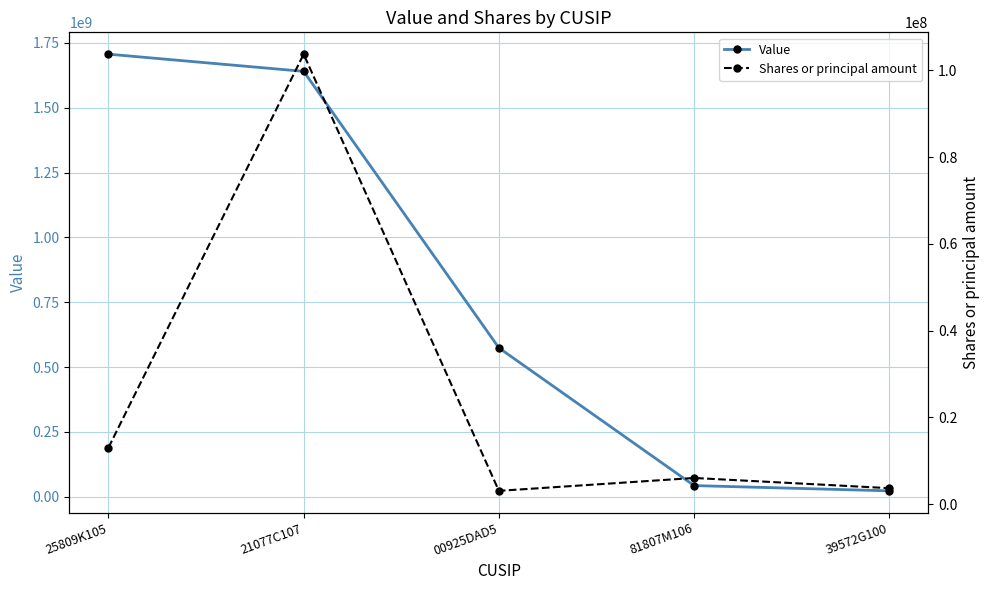

What is the label of the 2nd point from the right?

81807M106